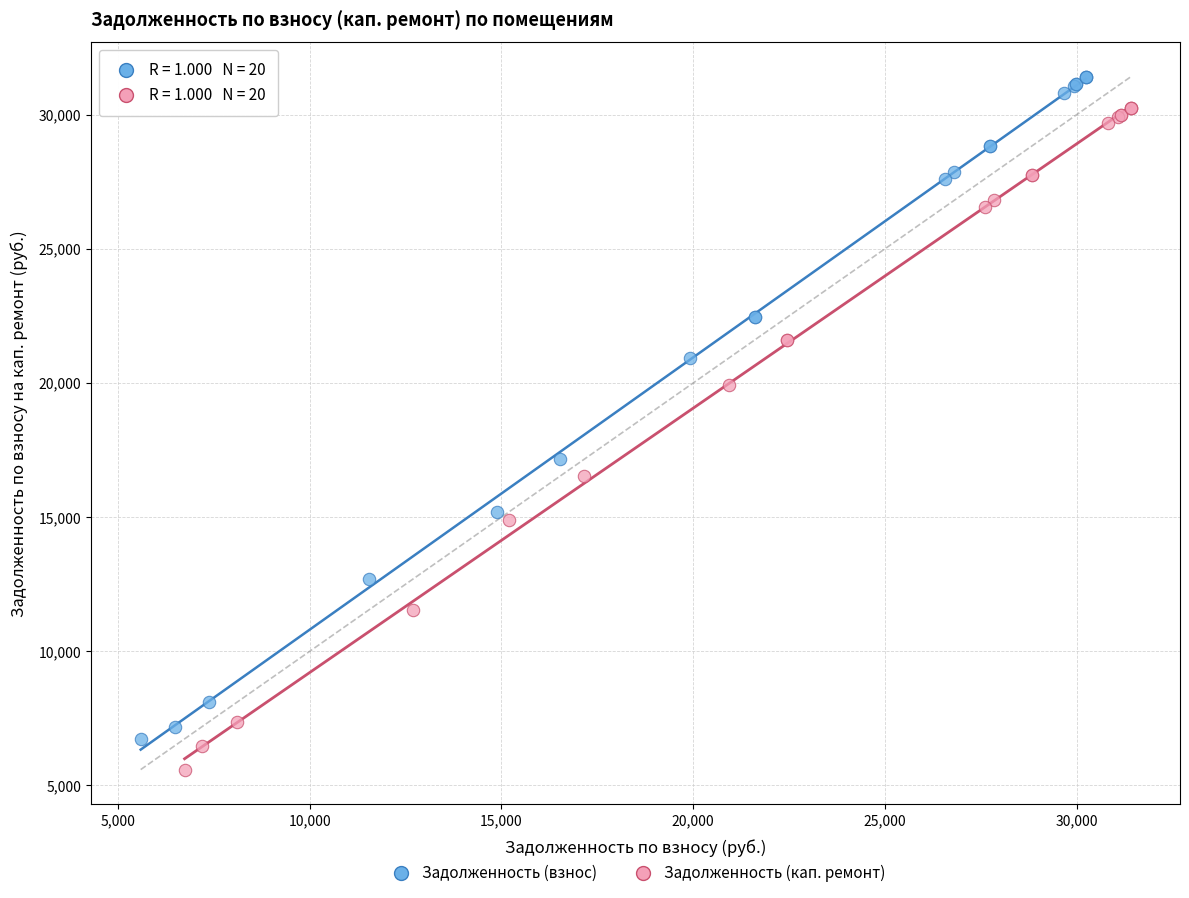

Which series has the widest spread of Y values?

Задолженность (взнос)